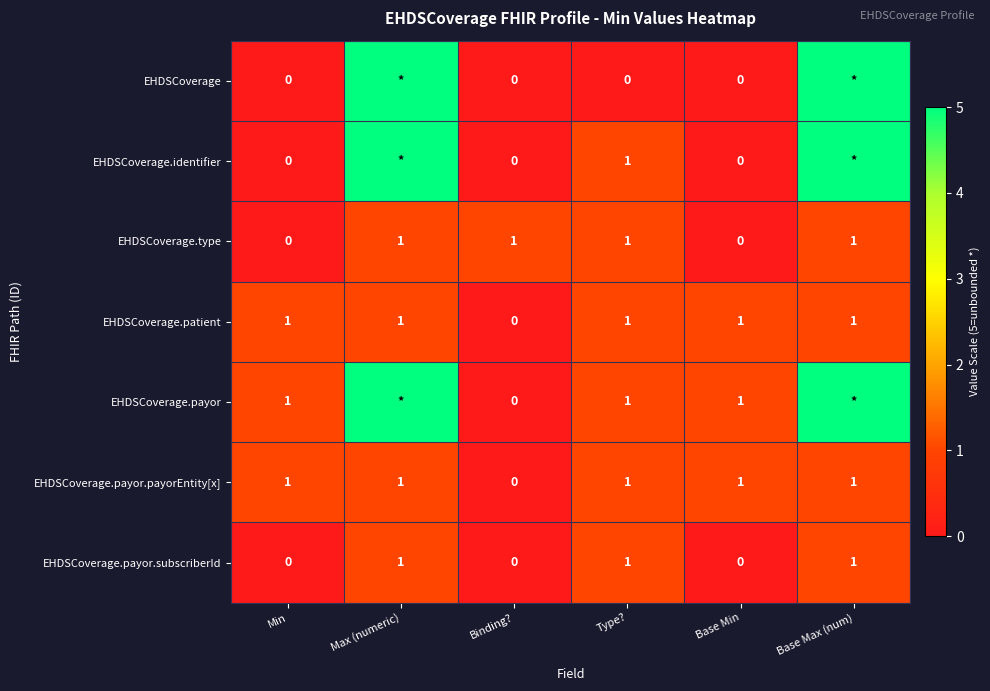

Is the value of EHDSCoverage.type at Min greater than the value of EHDSCoverage.payor at Min?

No